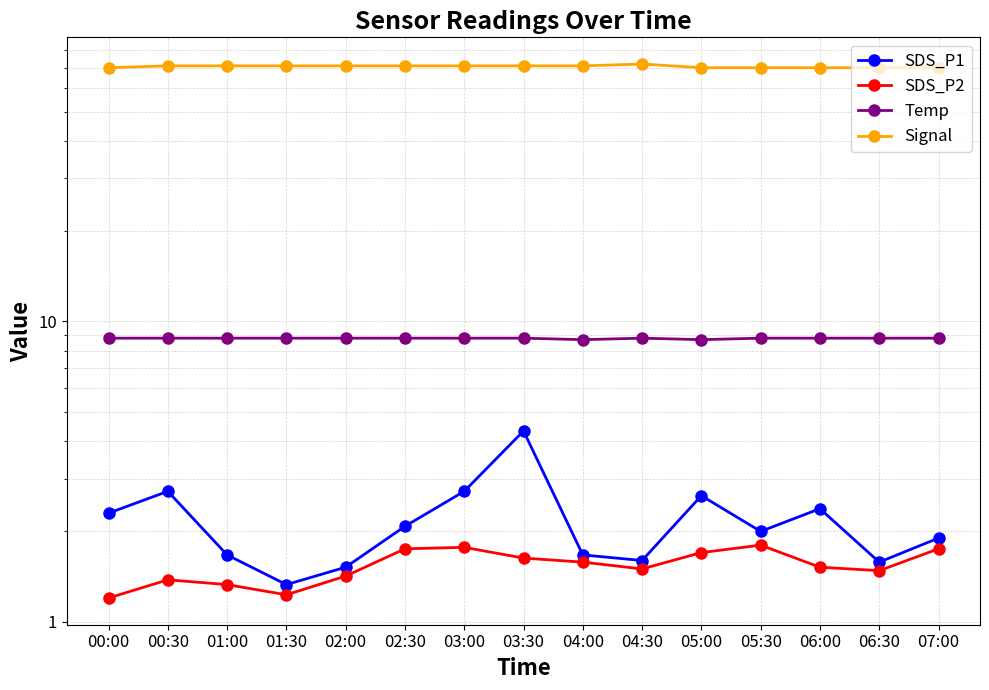

Reading left to right, extract all data points from this chart.

SDS_P1: 2.3	2.7	1.7	1.3	1.5	2.1	2.7	4.3	1.7	1.6	2.6	2.0	2.4	1.6	1.9
SDS_P2: 1.2	1.4	1.3	1.2	1.4	1.8	1.8	1.6	1.6	1.5	1.7	1.8	1.5	1.5	1.8
Temp: 8.8	8.8	8.8	8.8	8.8	8.8	8.8	8.8	8.7	8.8	8.7	8.8	8.8	8.8	8.8
Signal: 70.0	71.0	71.0	71.0	71.0	71.0	71.0	71.0	71.0	72.0	70.0	70.0	70.0	70.0	70.0